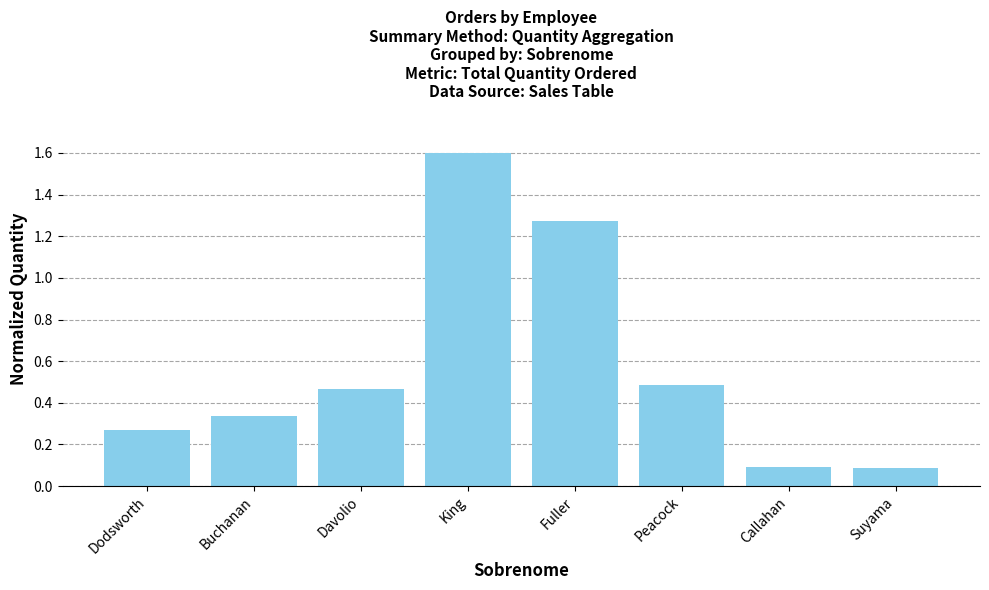

What is the label of the 5th bar from the right?

King